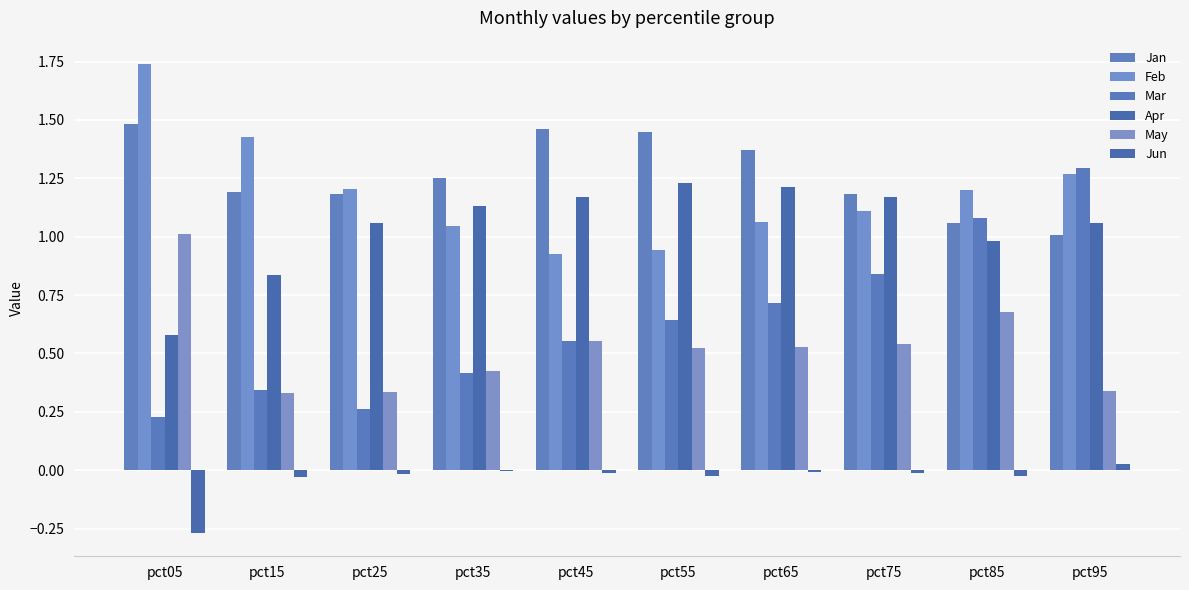

What is the difference between the Feb values at pct35 and pct85?

0.2